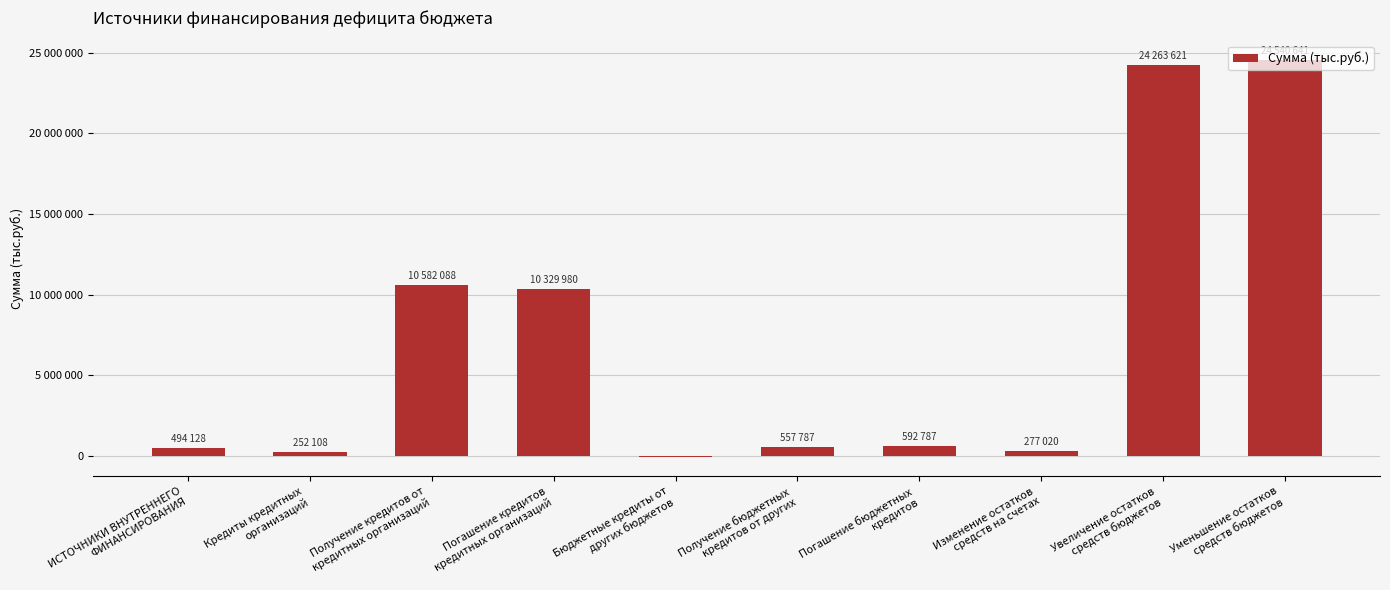

Are the bars horizontal?

No